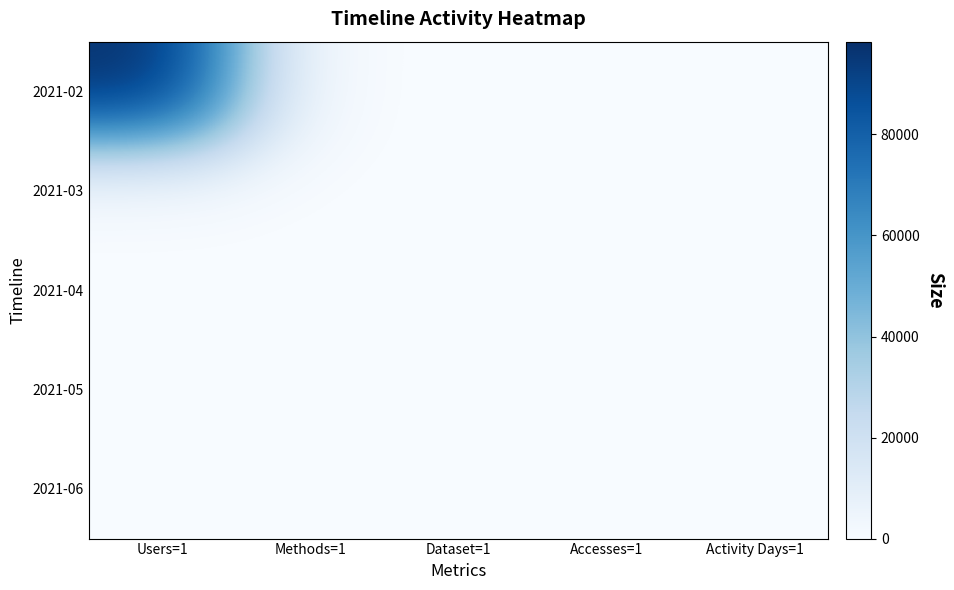

What is the maximum value shown in the chart?

98360